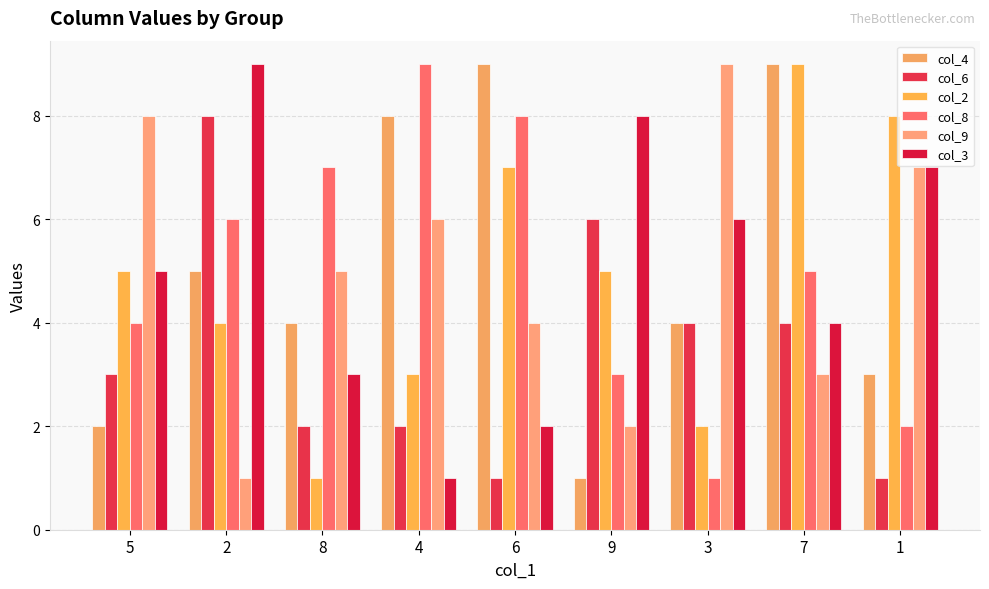

Does the chart contain stacked bars?

No